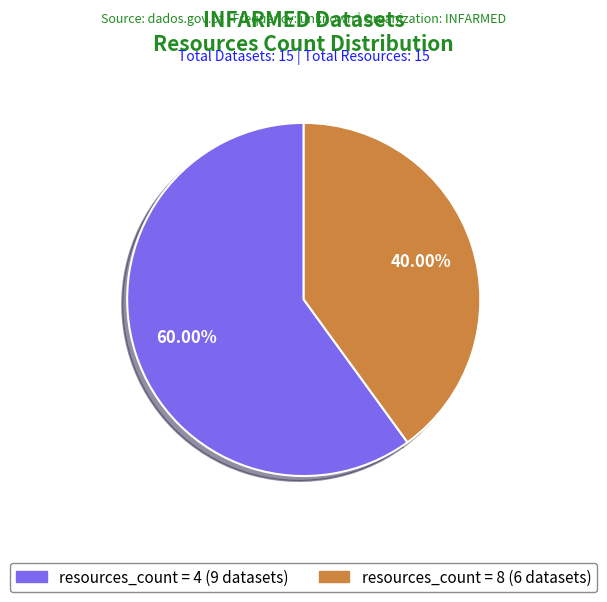

Is there a majority slice in this chart?

Yes